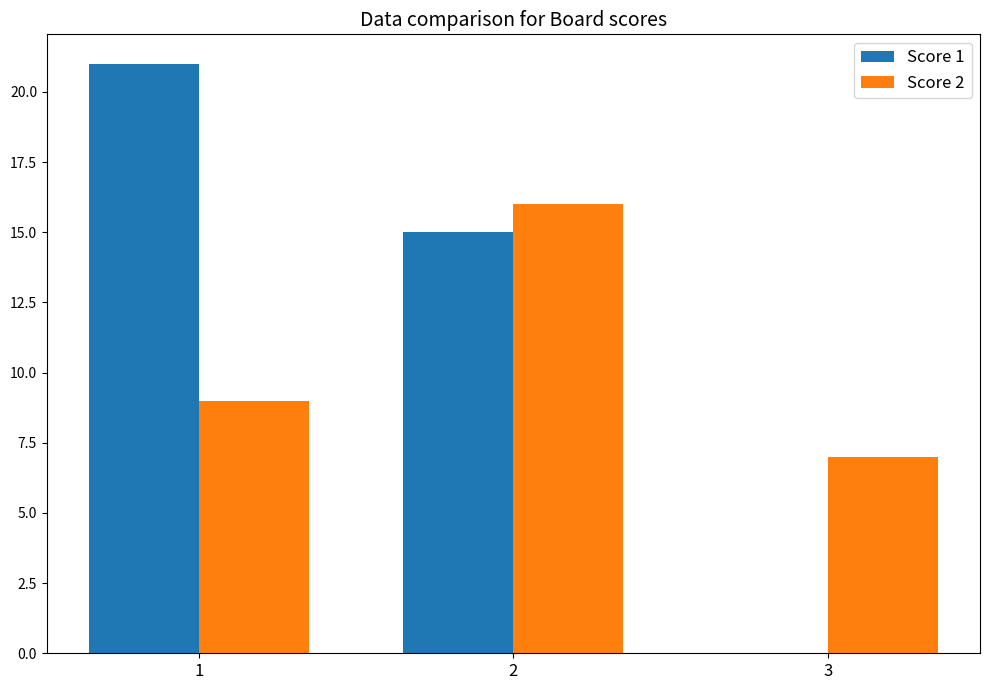

True or false: Score 2 has a value of 2 at 3.

False